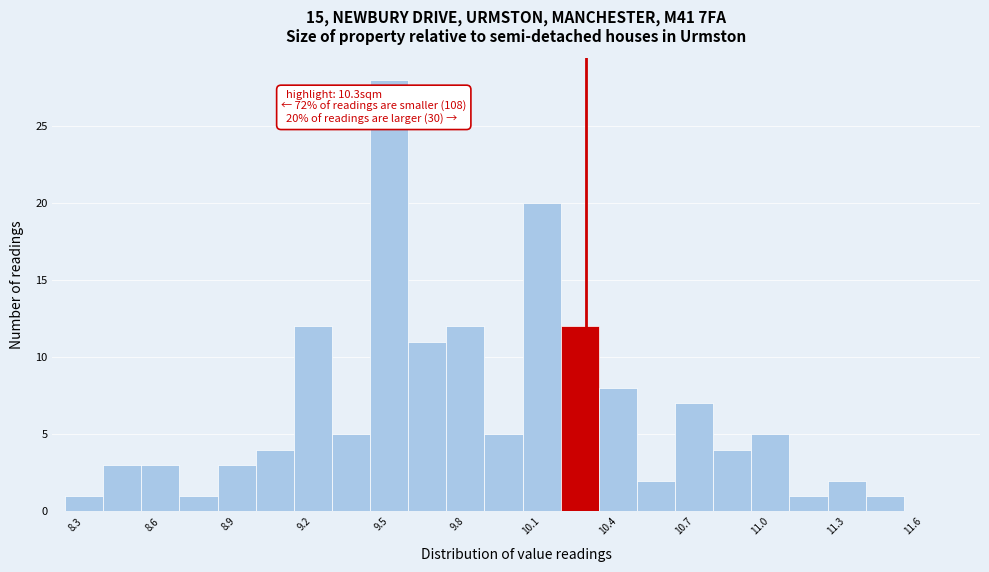

Around what value on the x-axis is the tallest bar? Give the approximate position of its centre, as read against the axis.

9.55